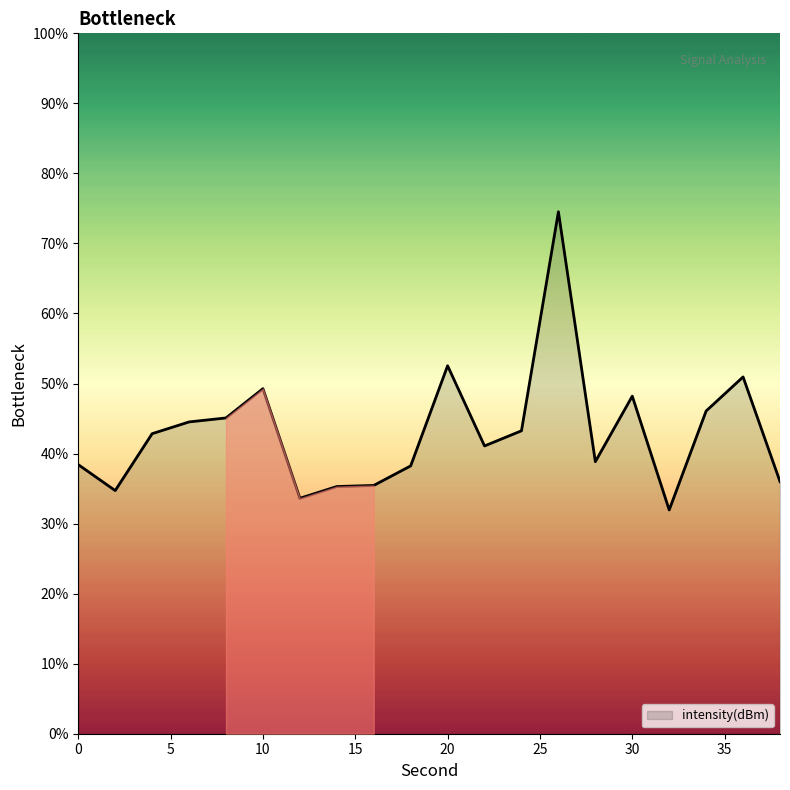

What is the difference between the maximum and minimum values?

42.6